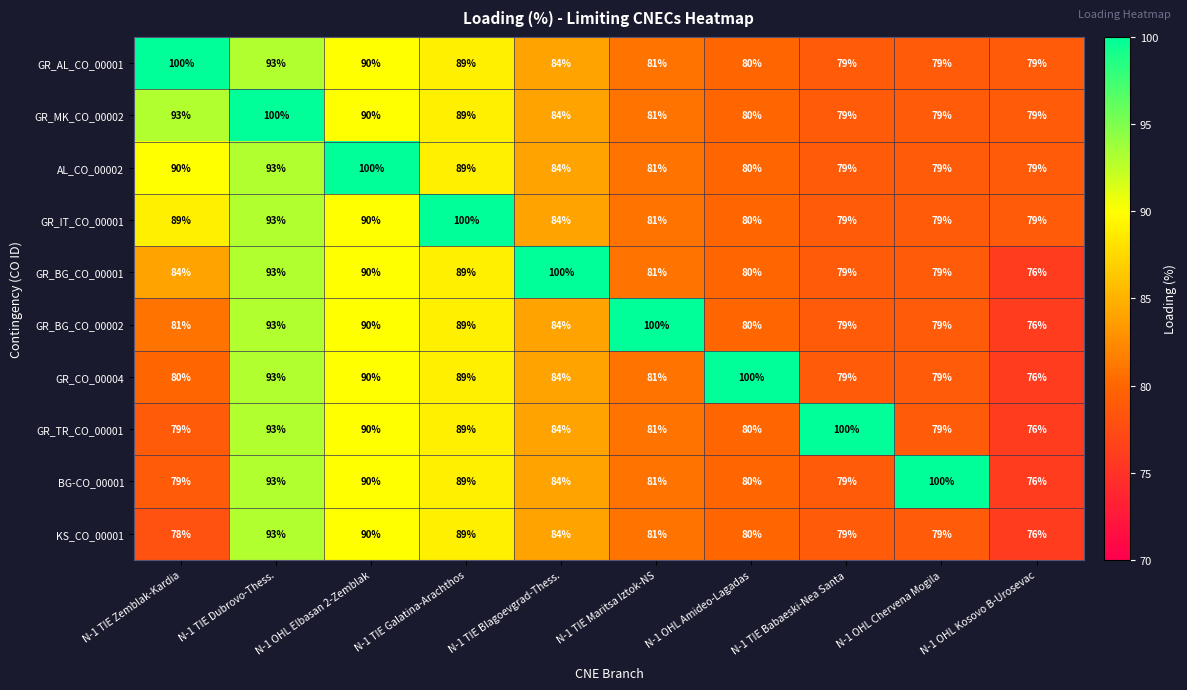

What is the smallest value displayed?

76